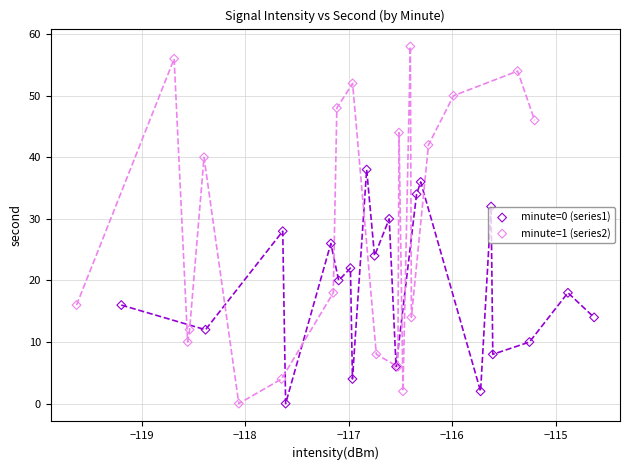

Which series contains the highest Y value?

minute=1 (series2)